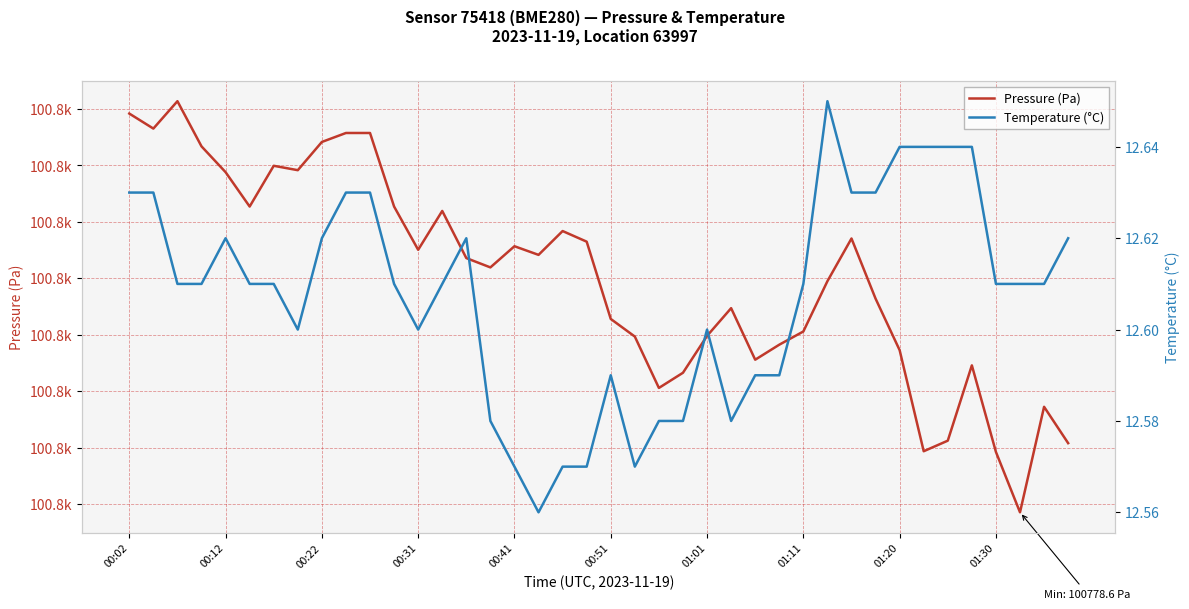

List the series in order of their overall mean, lowest first.

Temperature (°C), Pressure (Pa)